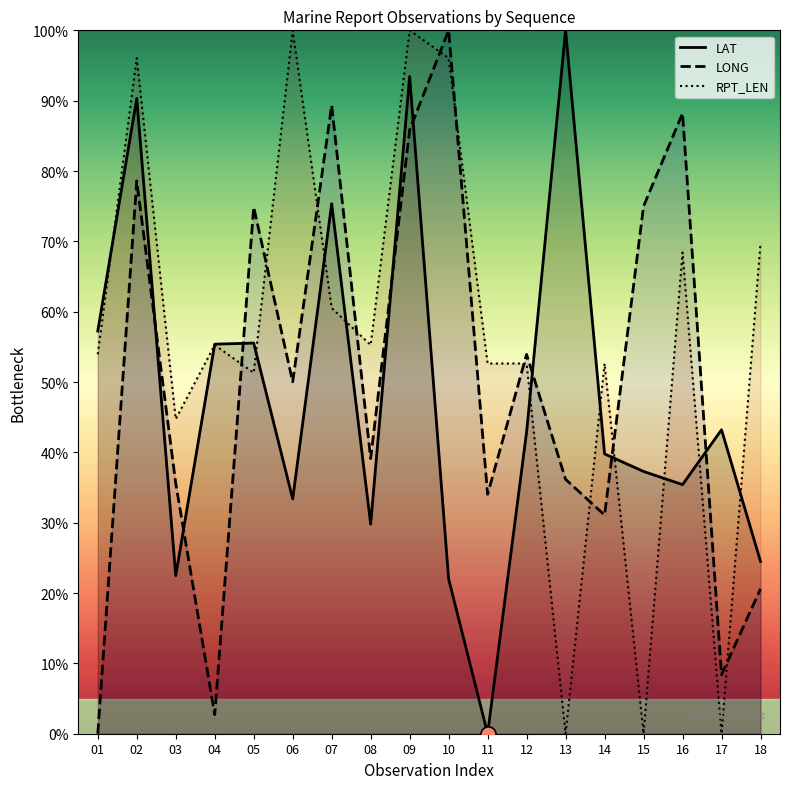

Is the value of LONG at 03 greater than the value of LAT at 10?

Yes